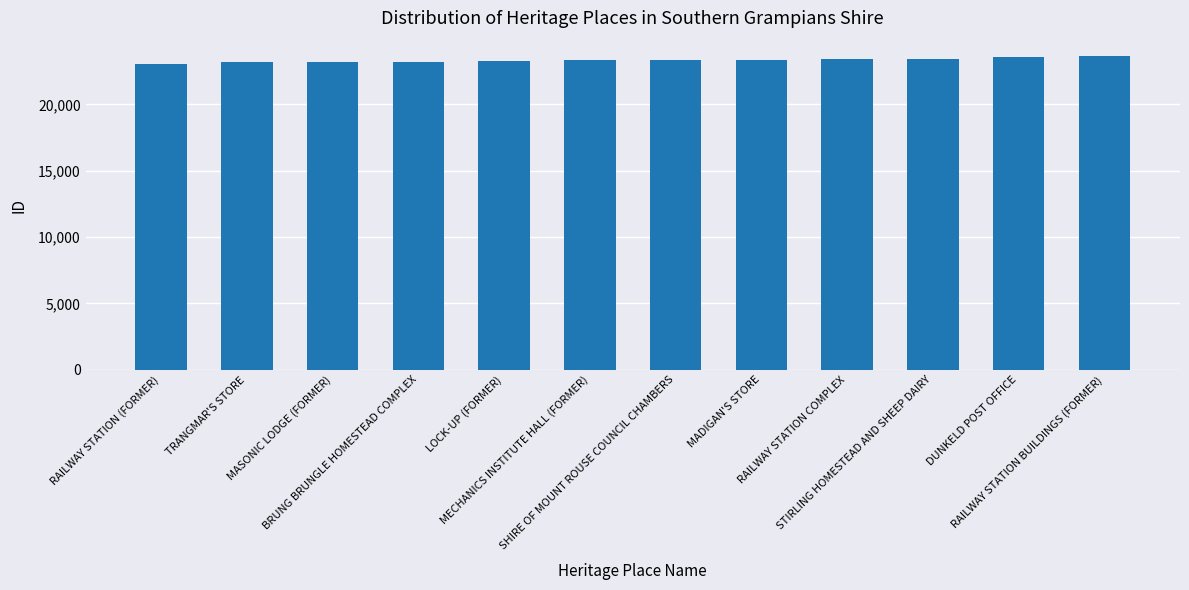

How many categories are shown in the chart?

12